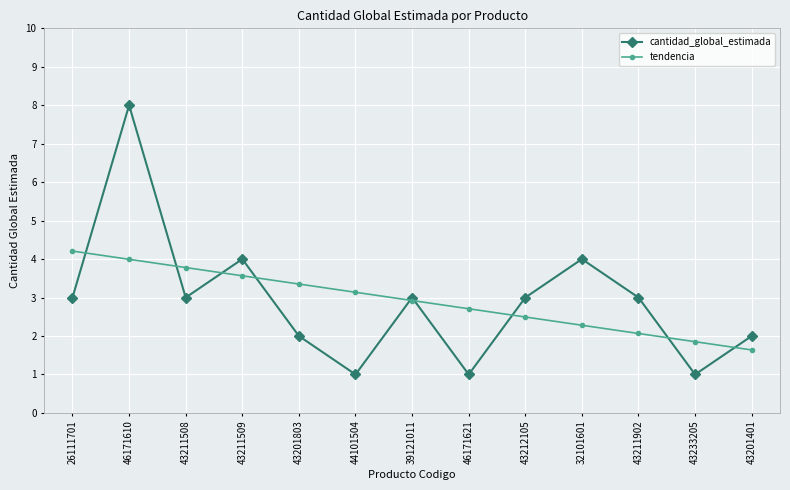

Between which two adjacent categories do cantidad_global_estimada and tendencia first intersect?

26111701 and 46171610